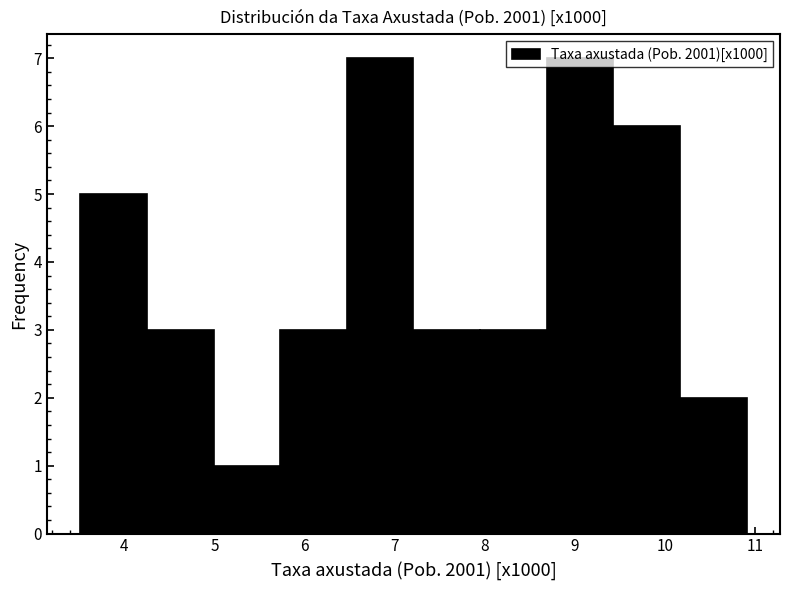

How tall is the bar that spans 7.21 to 7.95 on the x-axis? Neither the bar edges nor the heights are printed on the chart, so give them approximately, as read against the axes.

3